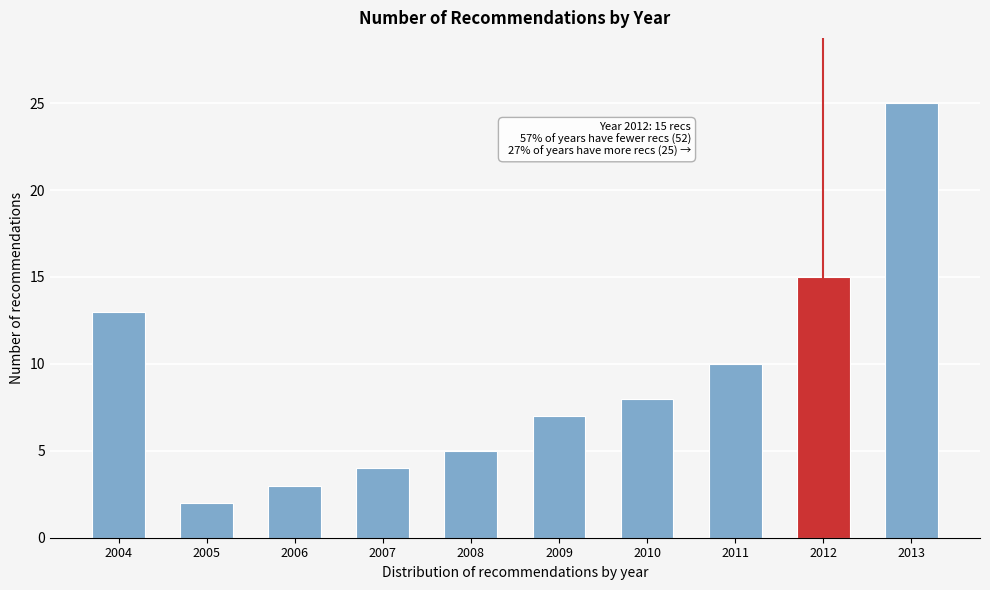

Reading left to right, extract all data points from this chart.

2004=13	2005=2	2006=3	2007=4	2008=5	2009=7	2010=8	2011=10	2012=15	2013=25